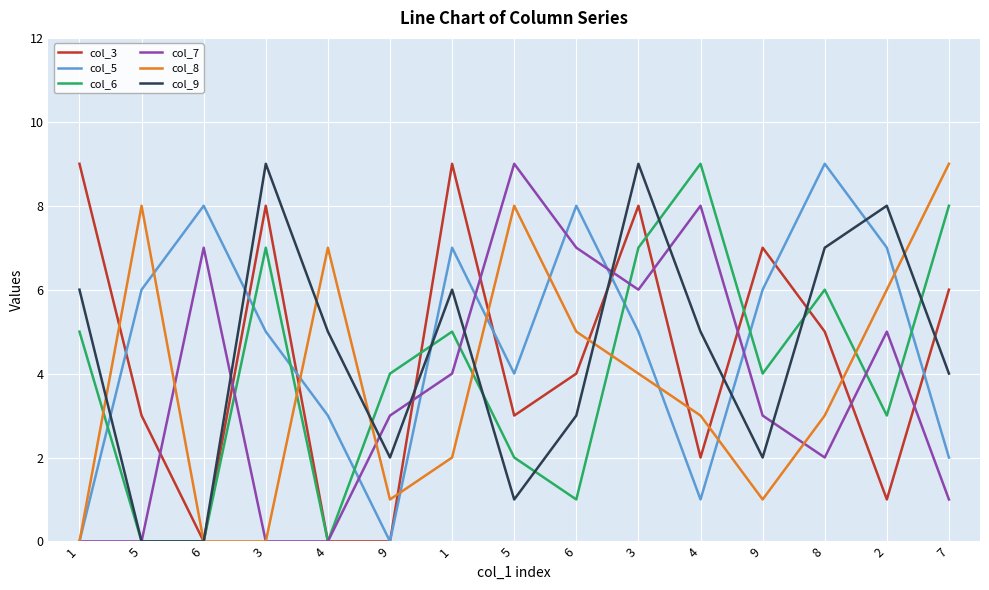

How many lines are shown in the chart?

6